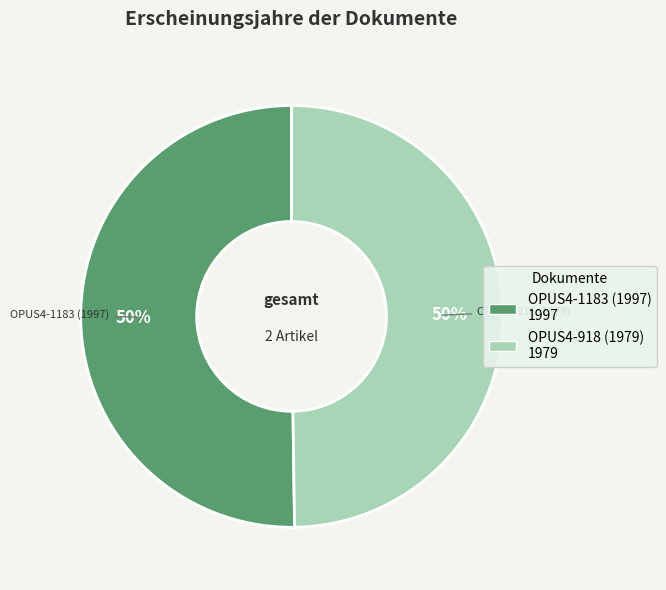

Is it true that OPUS4-918 (1979) is 40% of the pie?

False